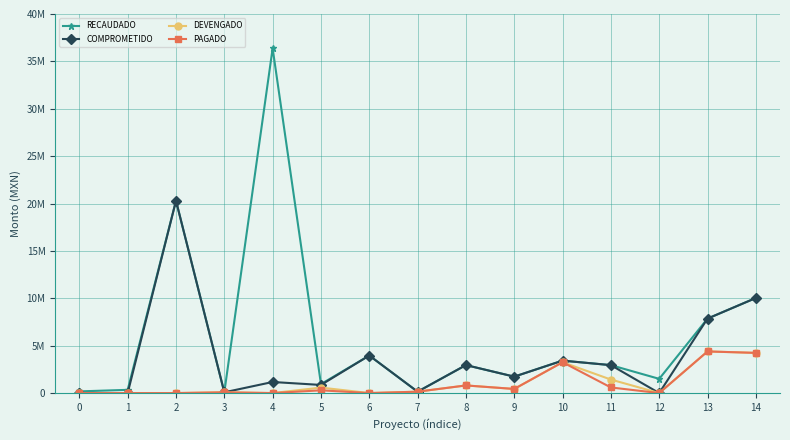

What is the average value of the PAGADO series?

948747.3